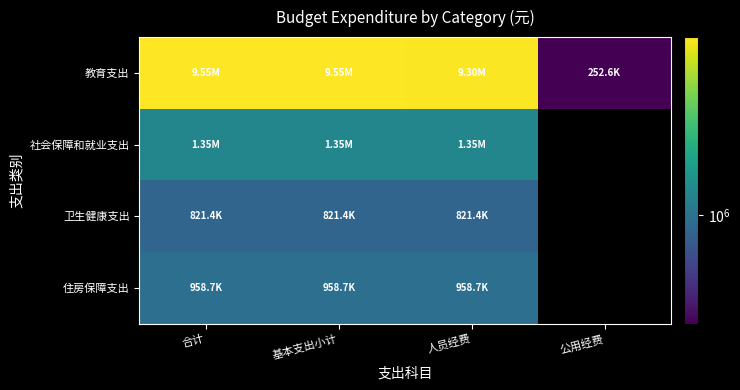

At which label does 教育支出 reach its peak?

合计